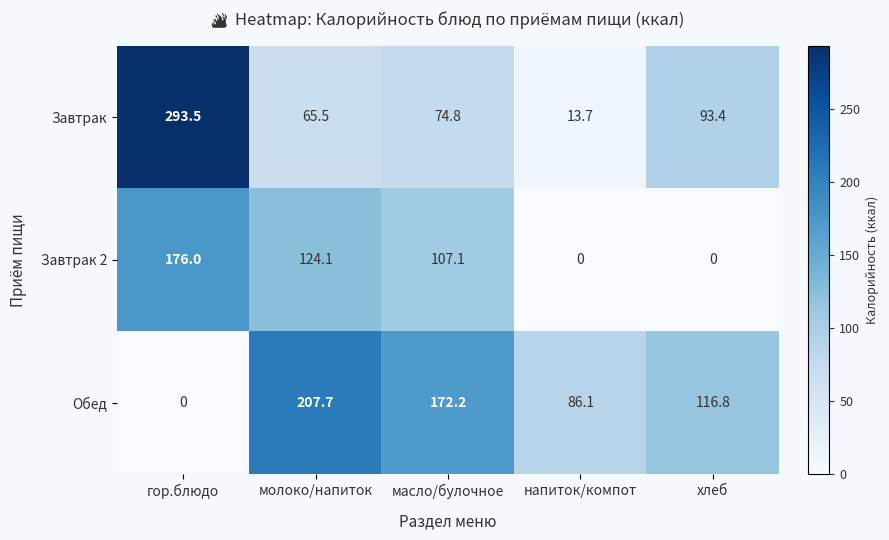

How many distinct data groups are displayed?

3